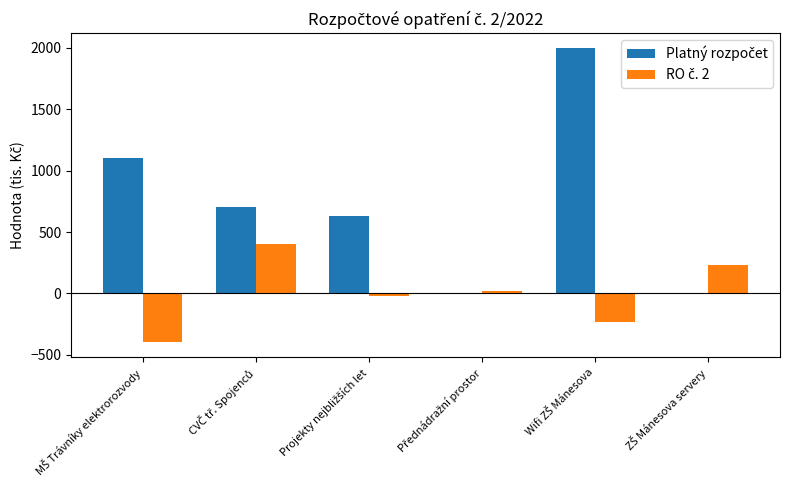

True or false: RO č. 2 has a value of 243.1 at CVČ tř. Spojenců.

False